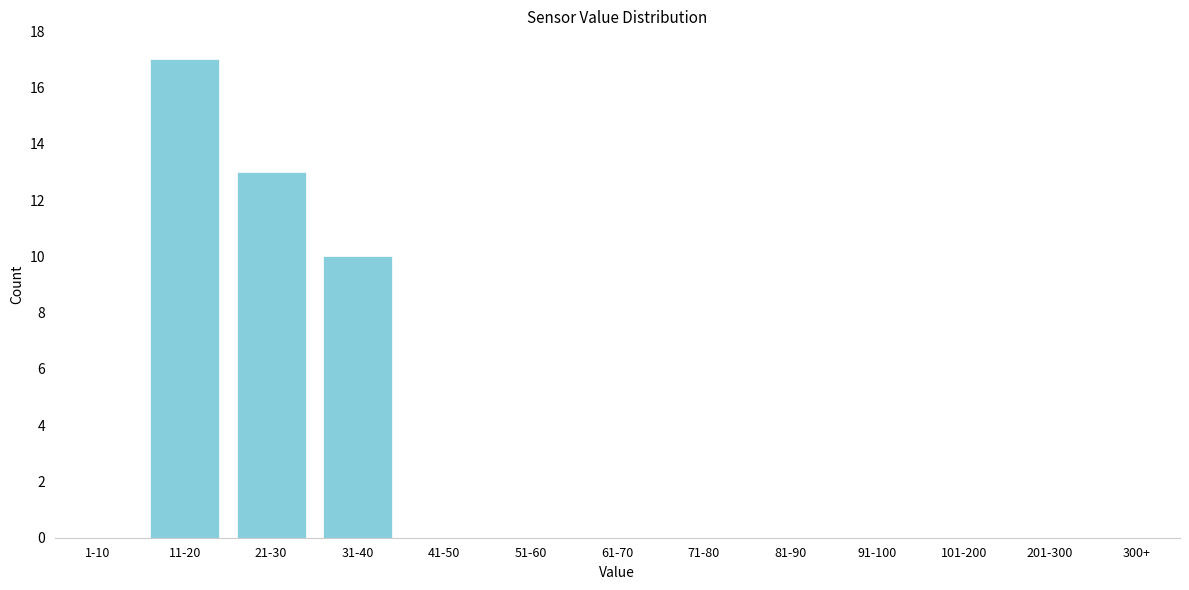

Reading right to left, transcribe all the data shown in this chart.

300+=0	201-300=0	101-200=0	91-100=0	81-90=0	71-80=0	61-70=0	51-60=0	41-50=0	31-40=10	21-30=13	11-20=17	1-10=0